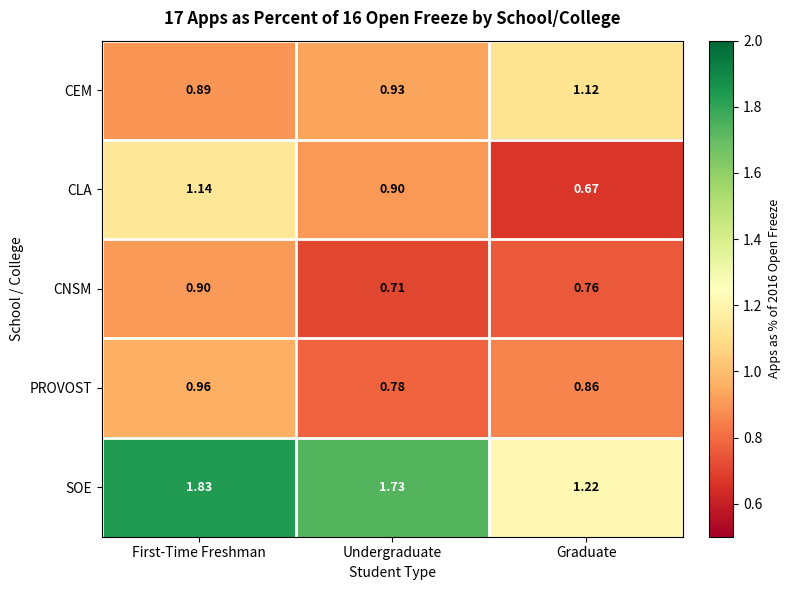

Where is CLA nearest to the value 0?

Graduate